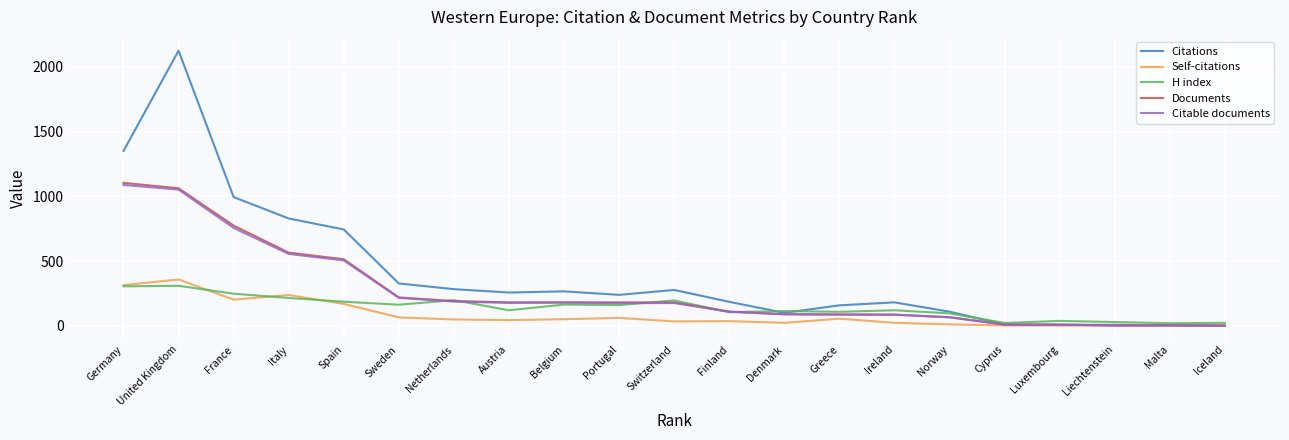

What is the sum of all Self-citations values?

1739